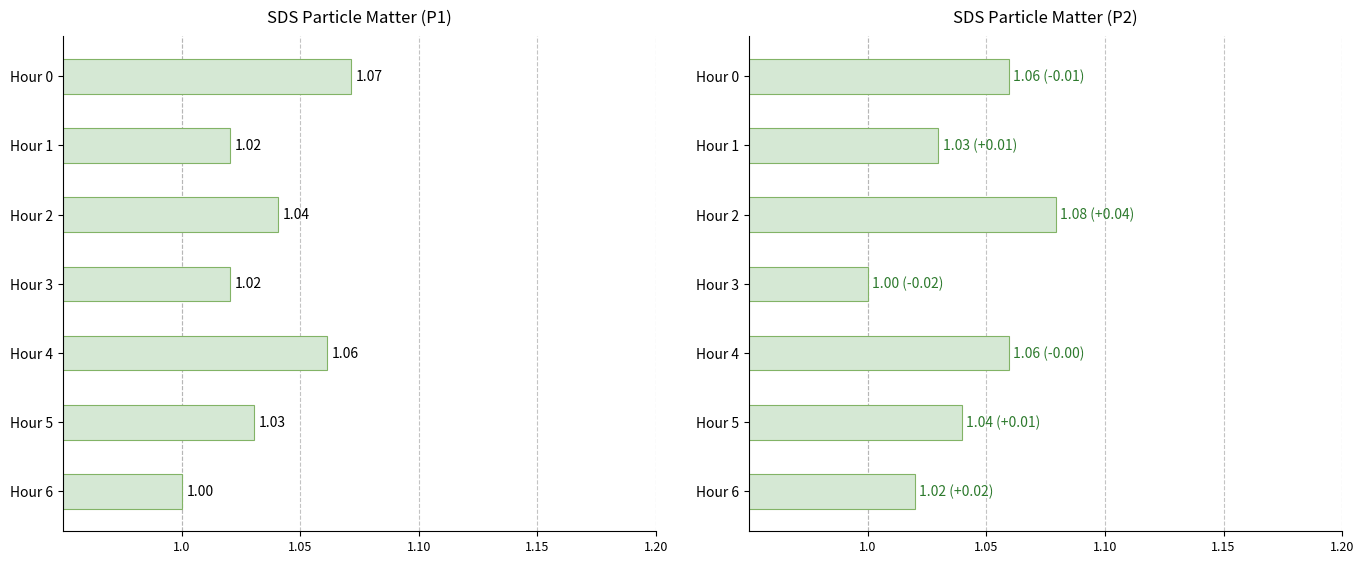

What is the difference between the second highest and minimum values in the SDS_P1 series?

0.1